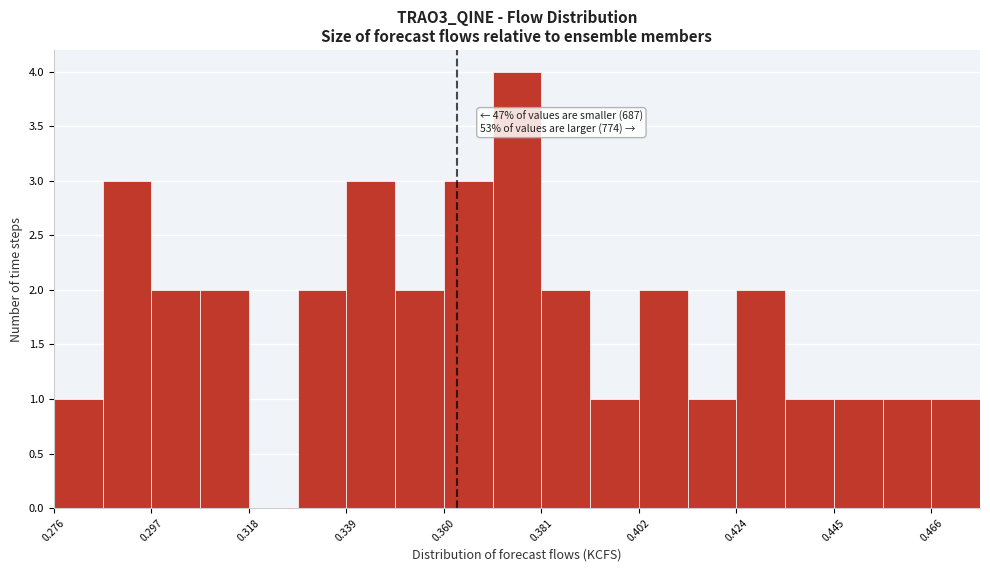

Around what value on the x-axis is the tallest bar? Give the approximate position of its centre, as read against the axis.

0.375